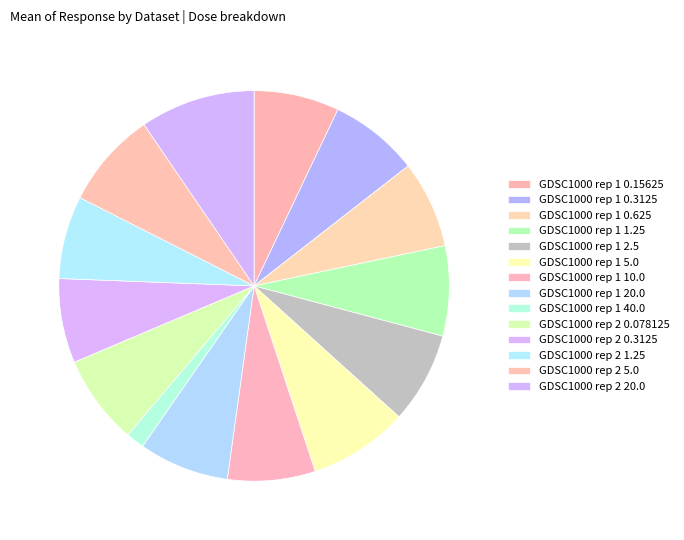

What is the change in value from GDSC1000 rep 1 5.0 to GDSC1000 rep 1 40.0?

-93.5